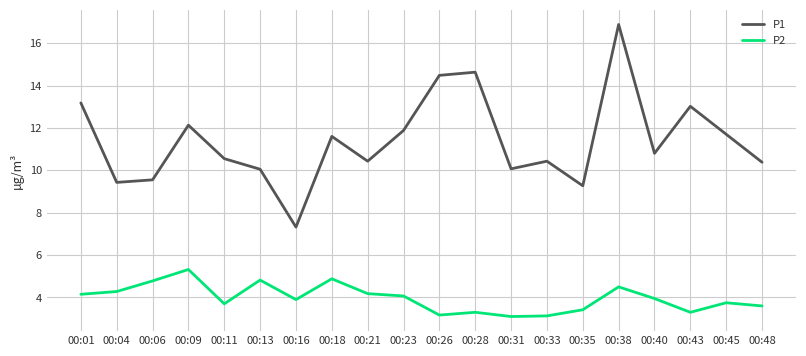

What is the lowest value of the P1 series?

7.3